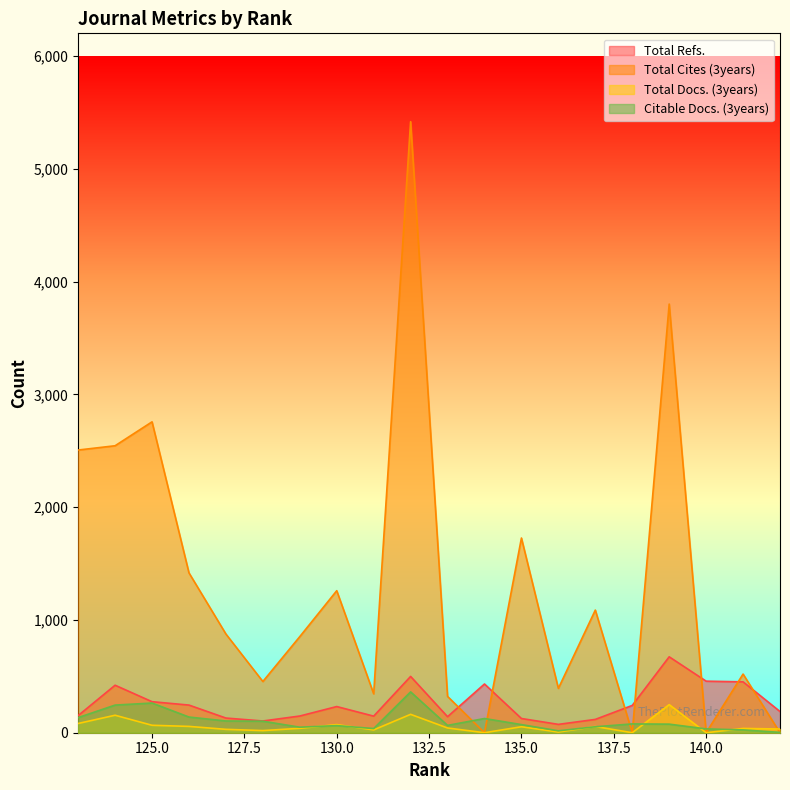

How many times do Total Docs. (3years) and Total Cites (3years) cross each other?

1